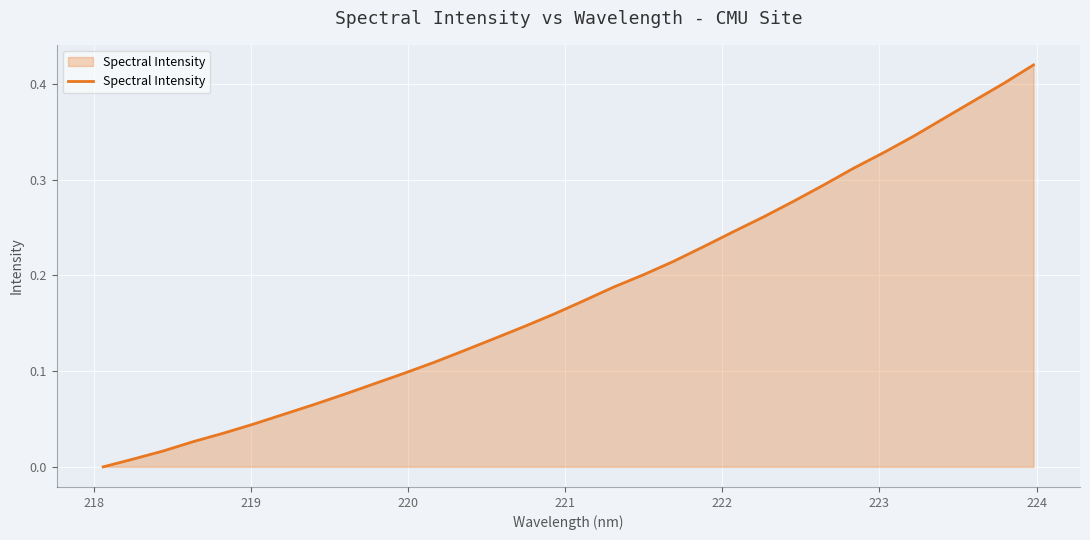

What is the difference between the maximum and minimum values?

0.4